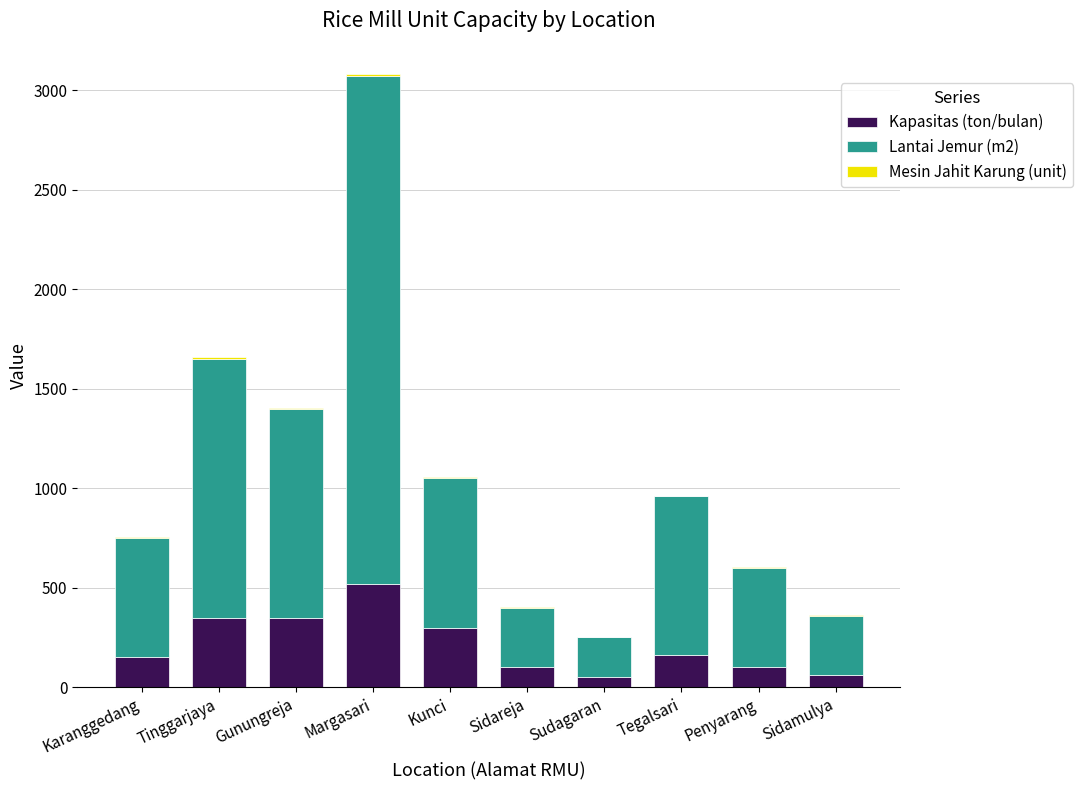

What is the sum of all Kapasitas (ton/bulan) values?

2140